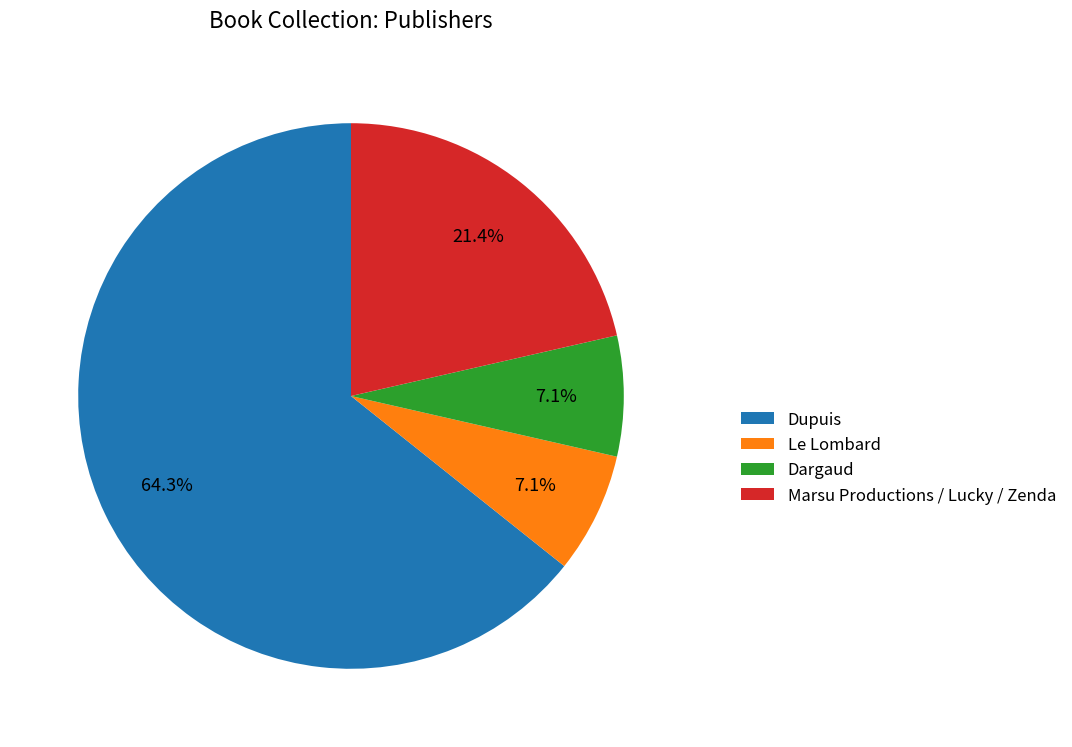

Is there any slice that represents more than half of the pie?

Yes